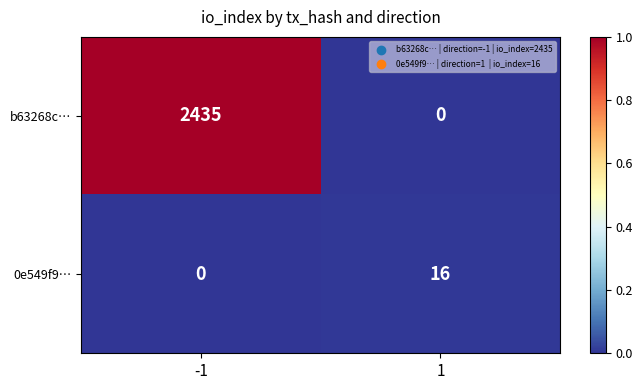

What is the total value across all series at 1?

16